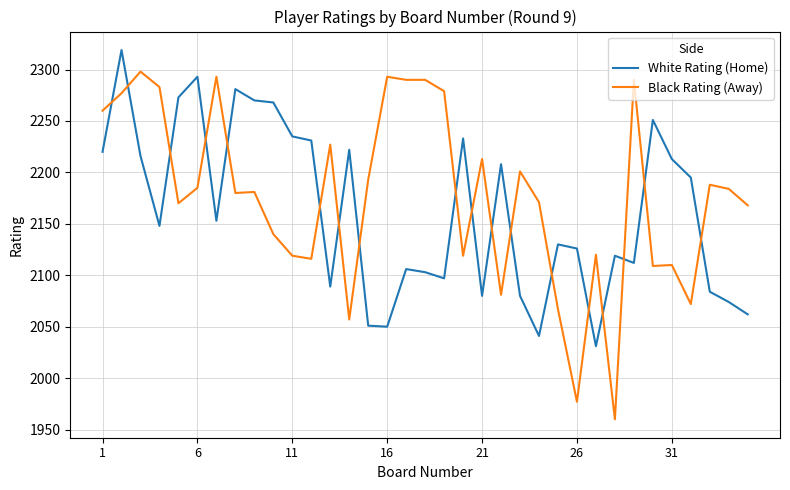

Which series has the widest spread of values?

Black Rating (Away)